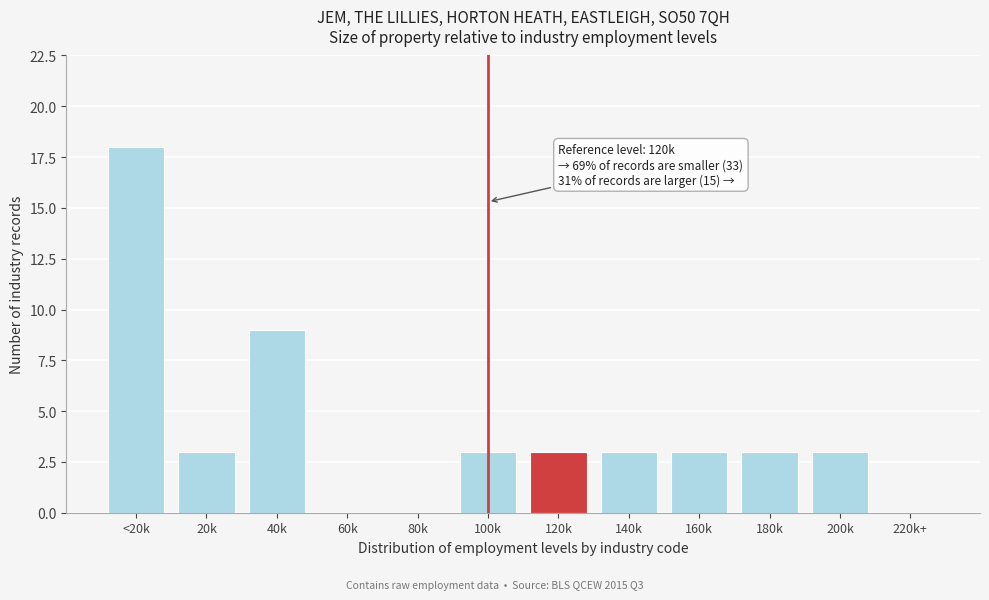

Reading left to right, extract all data points from this chart.

<20k=18	20k=3	40k=9	60k=0	80k=0	100k=3	120k=3	140k=3	160k=3	180k=3	200k=3	220k+=0